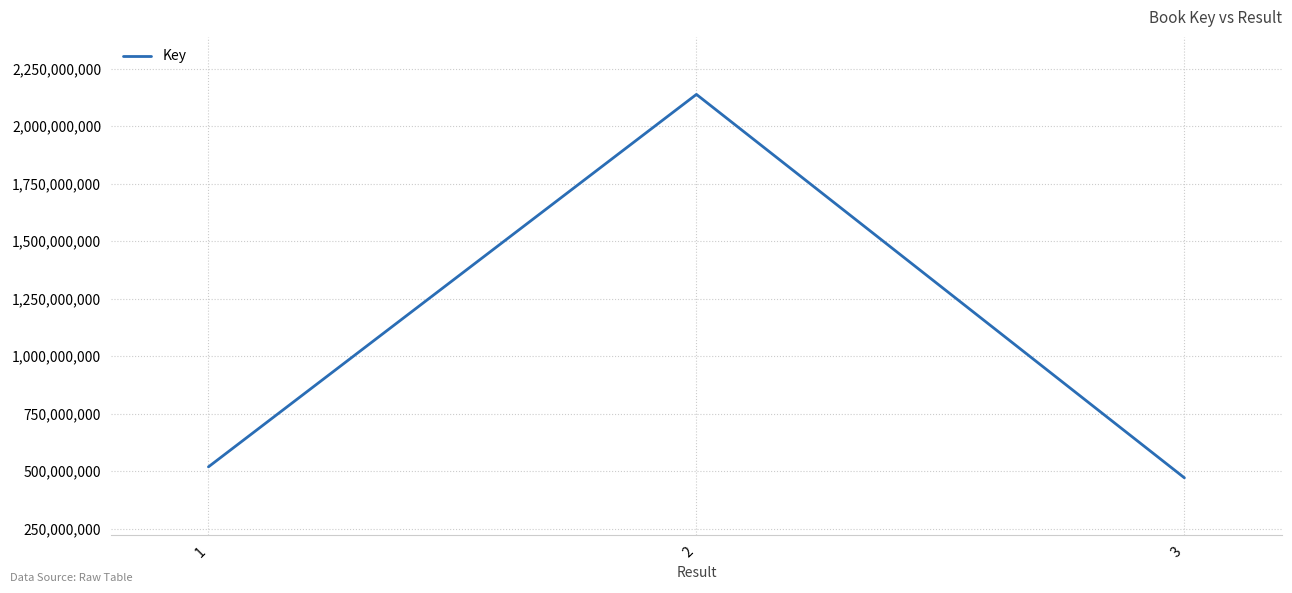

True or false: the data shows 822490764 at 3.

False